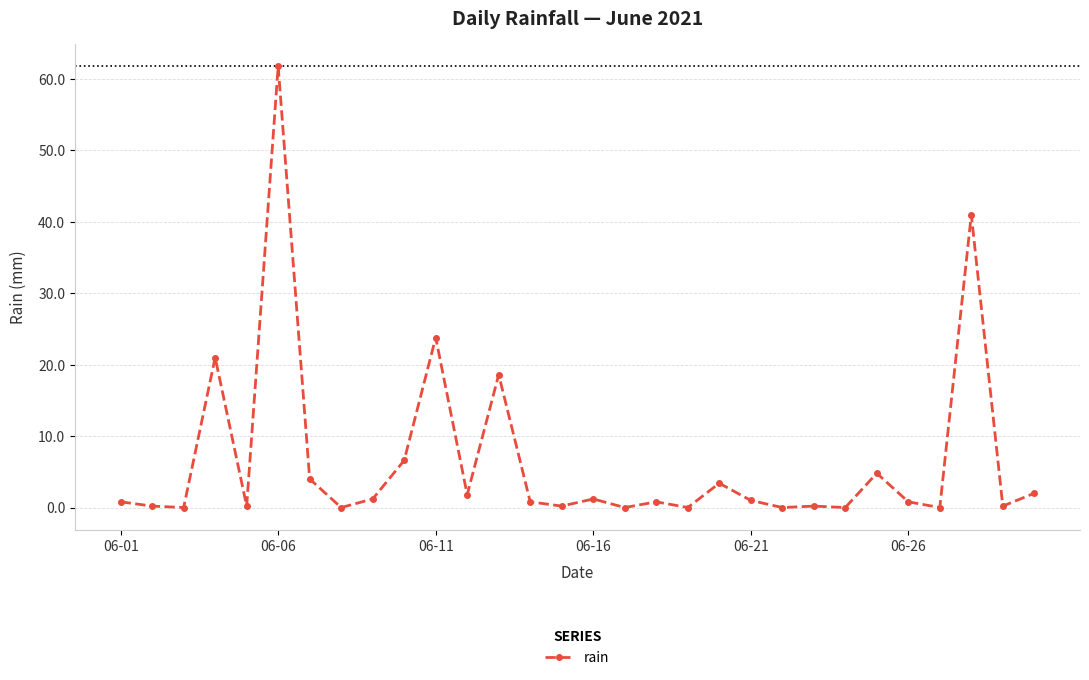

What is the maximum value shown in the chart?

61.8